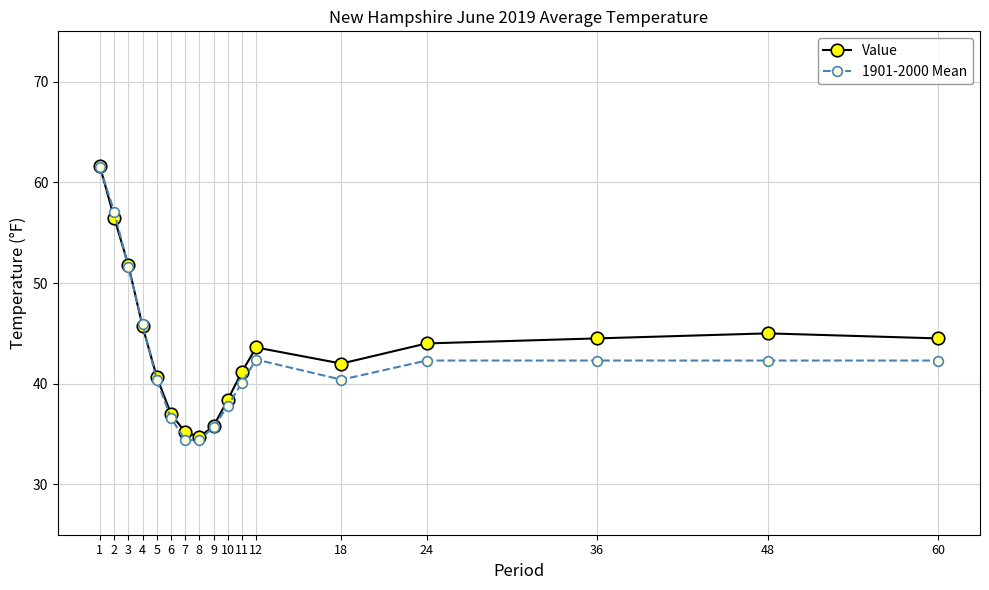

What is the lowest value of the 1901-2000 Mean series?

34.4